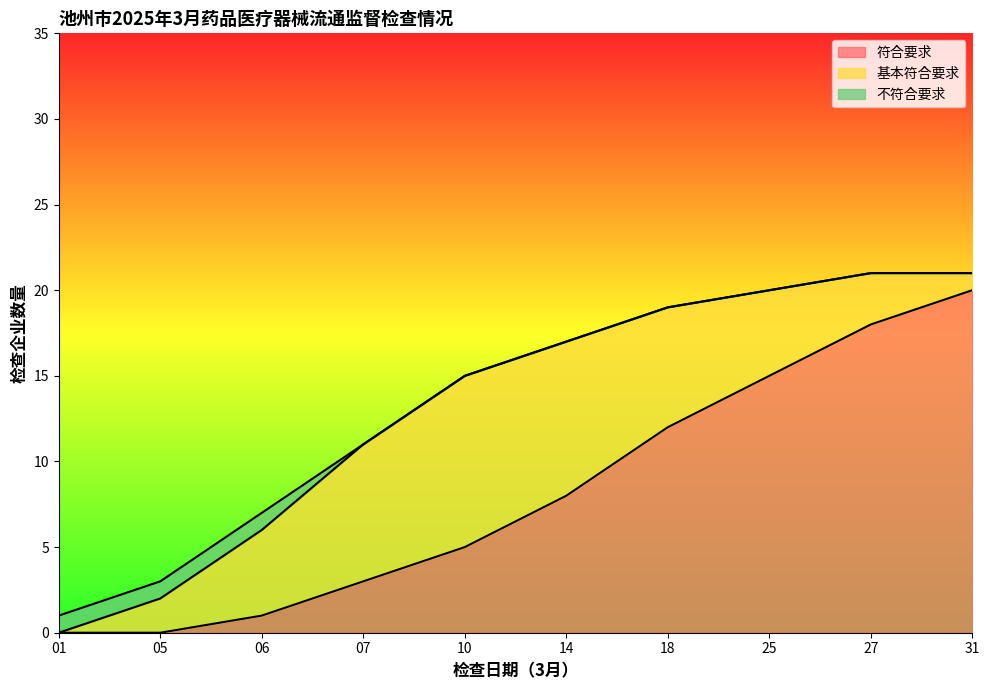

Reading right to left, what are all the values shown in this chart?

符合要求: 20	18	15	12	8	5	3	1	0	0
基本符合要求: 1	3	5	7	9	10	8	5	2	0
不符合要求: 0	0	0	0	0	0	0	1	1	1